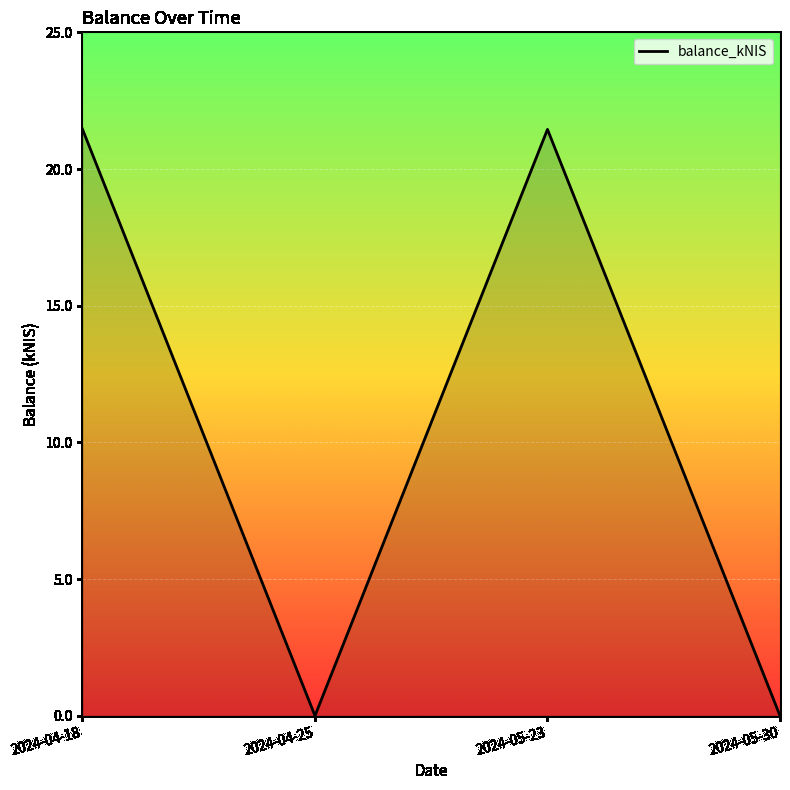

What is the difference between the maximum and minimum values?

21.5